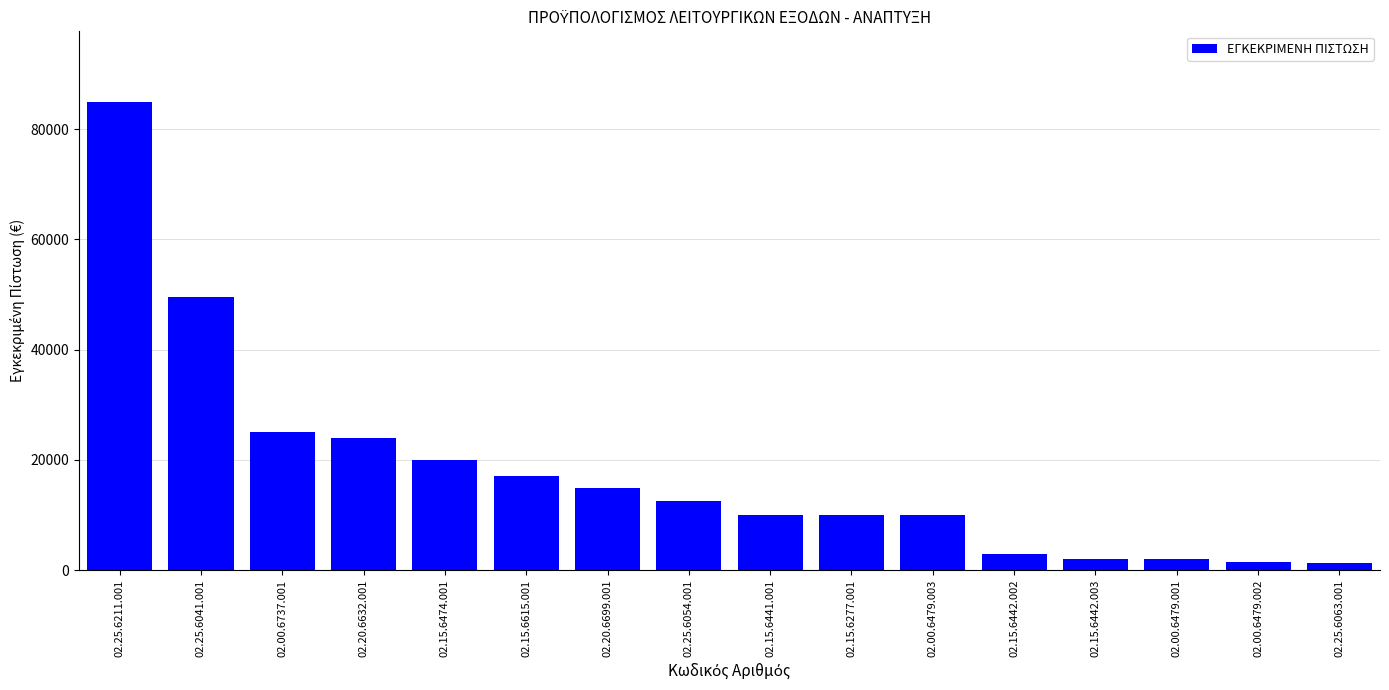

What is the sum of the values at 02.25.6041.001 and 02.15.6442.003?

51500